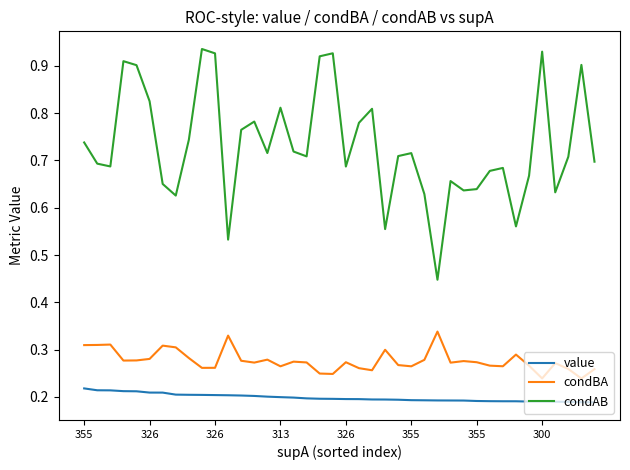

Is this an area chart (filled region under the line)?

No